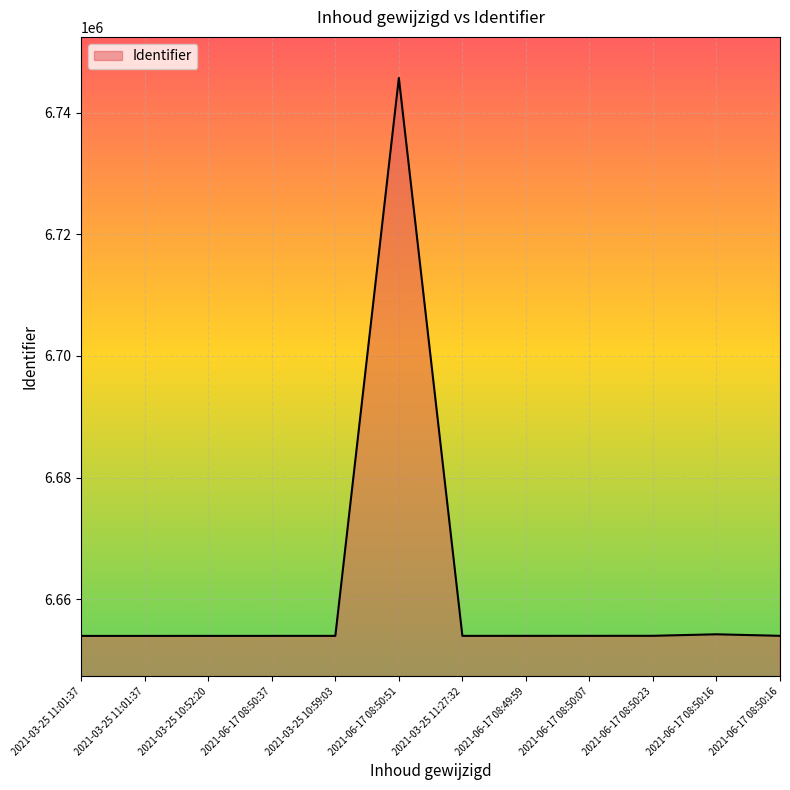

How many lines are shown in the chart?

1